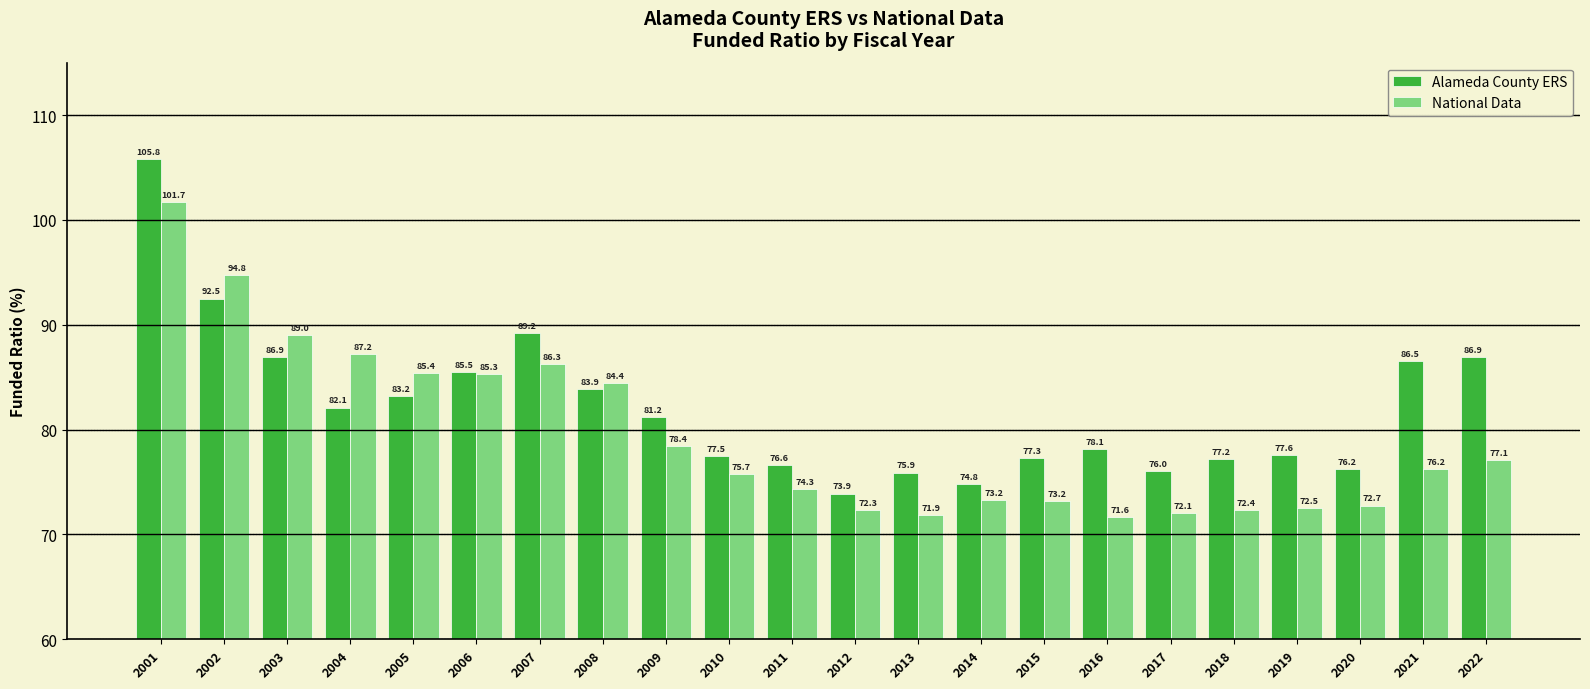

What are all the series names shown in the legend?

Alameda County ERS, National Data